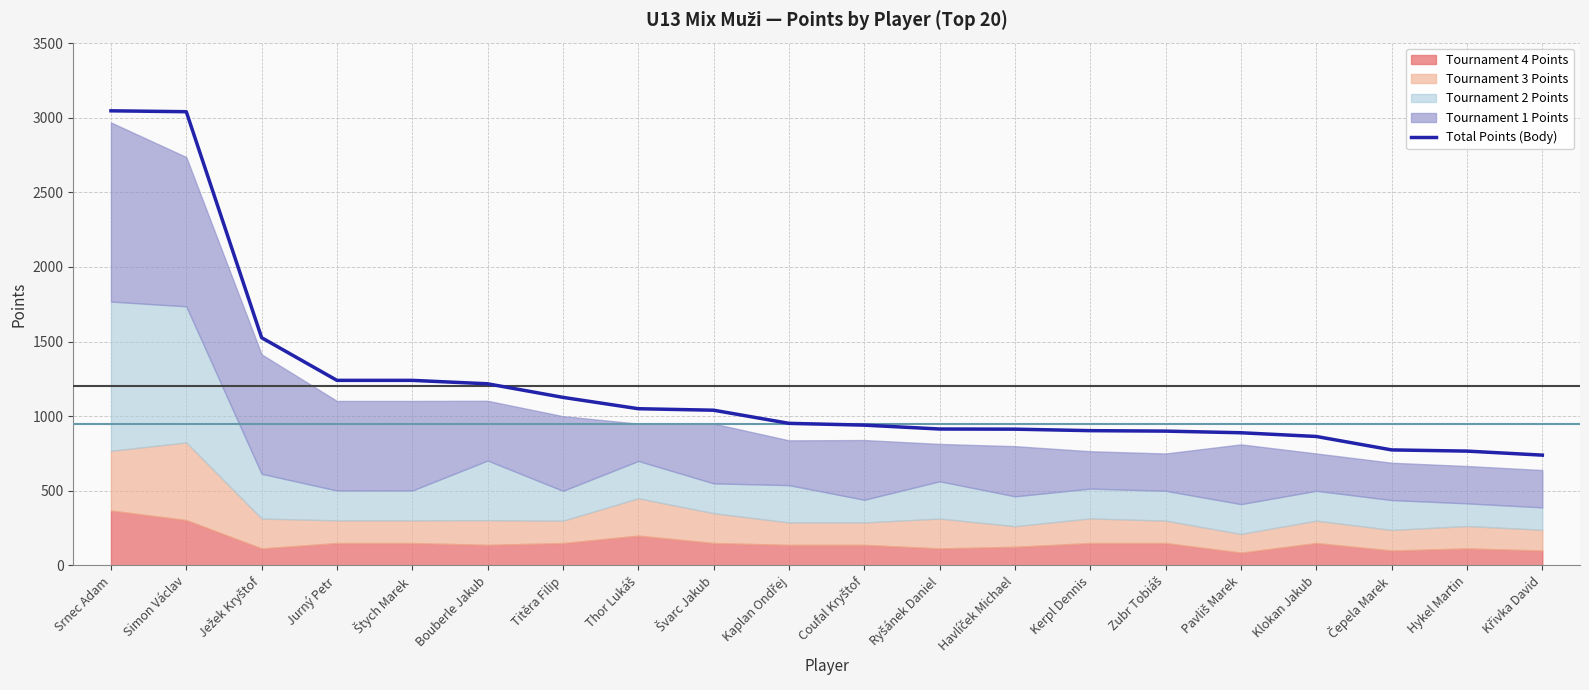

List the labels in order of value, largest first.

Srnec Adam, Simon Václav, Ježek Kryštof, Jurný Petr, Štych Marek, Bouberle Jakub, Titěra Filip, Thor Lukáš, Švarc Jakub, Kaplan Ondřej, Coufal Kryštof, Ryšánek Daniel, Havlíček Michael, Kerpl Dennis, Zubr Tobiáš, Pavliš Marek, Klokan Jakub, Čepela Marek, Hykel Martin, Křivka David